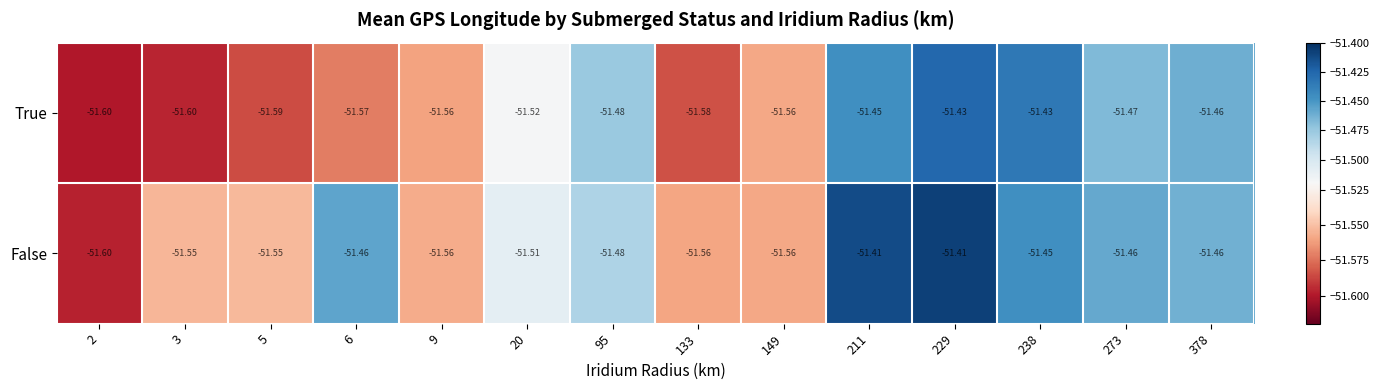

Rank the series by their average value, from highest to lowest.

False, True